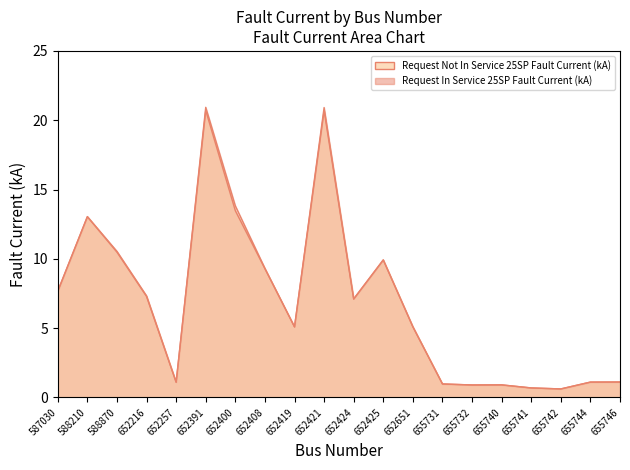

What are all the series names shown in the legend?

Request Not In Service 25SP Fault Current (kA), Request In Service 25SP Fault Current (kA)